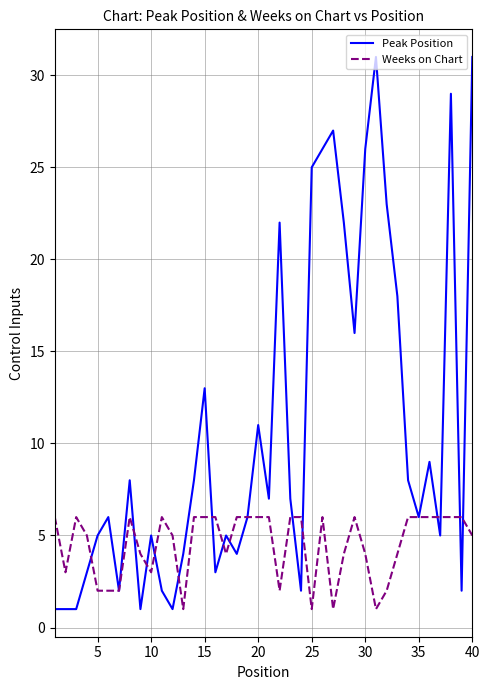

How many lines are shown in the chart?

2